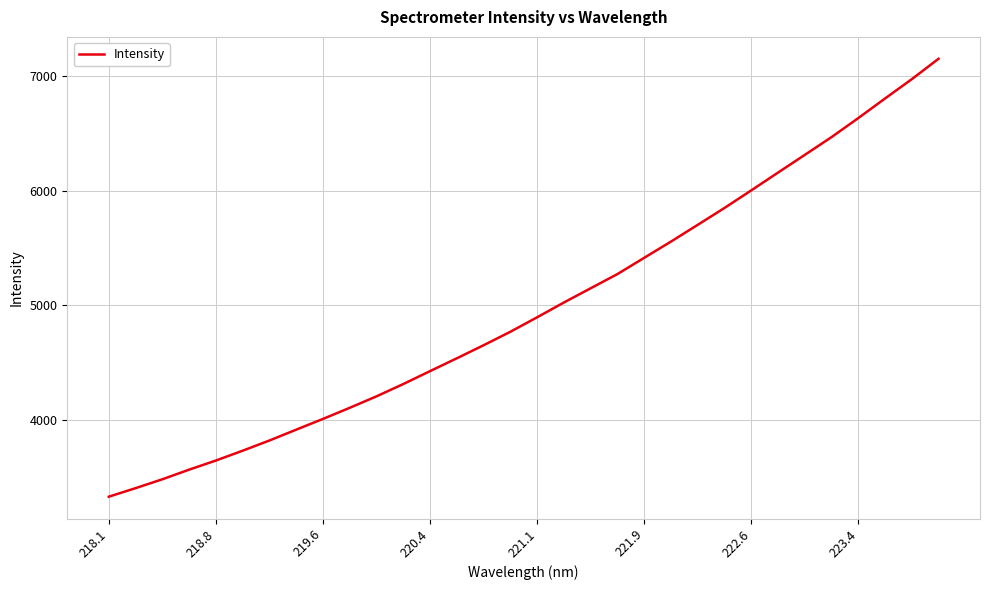

What is the difference between the maximum and minimum values?

3815.7